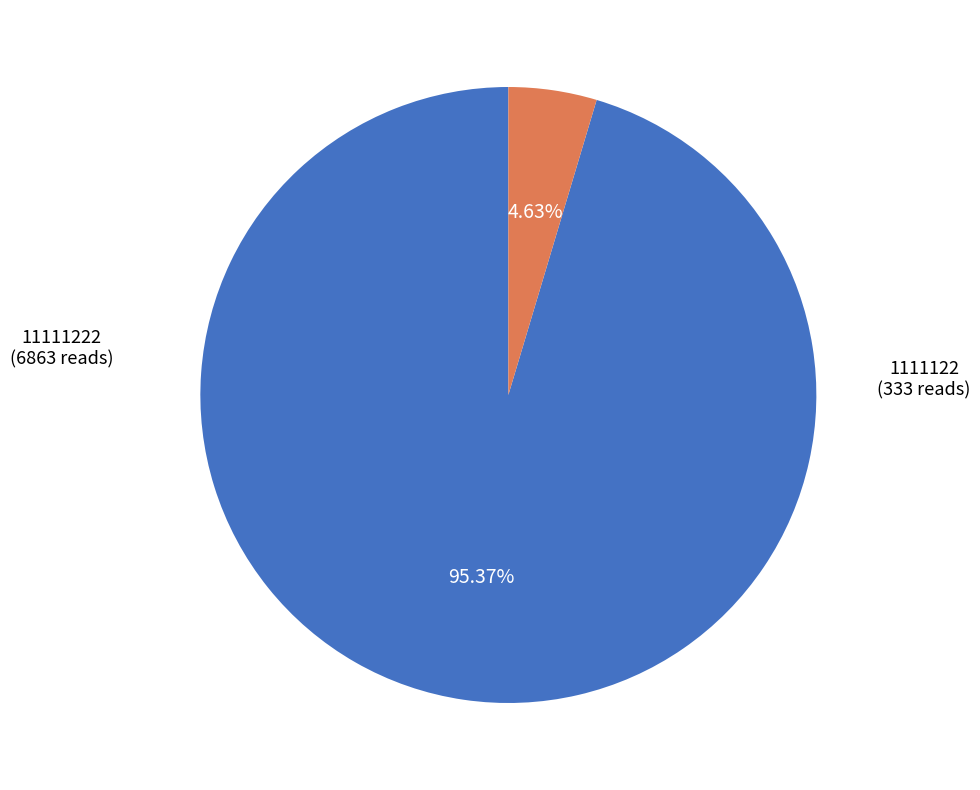

What is the largest slice in the pie chart?

11111222